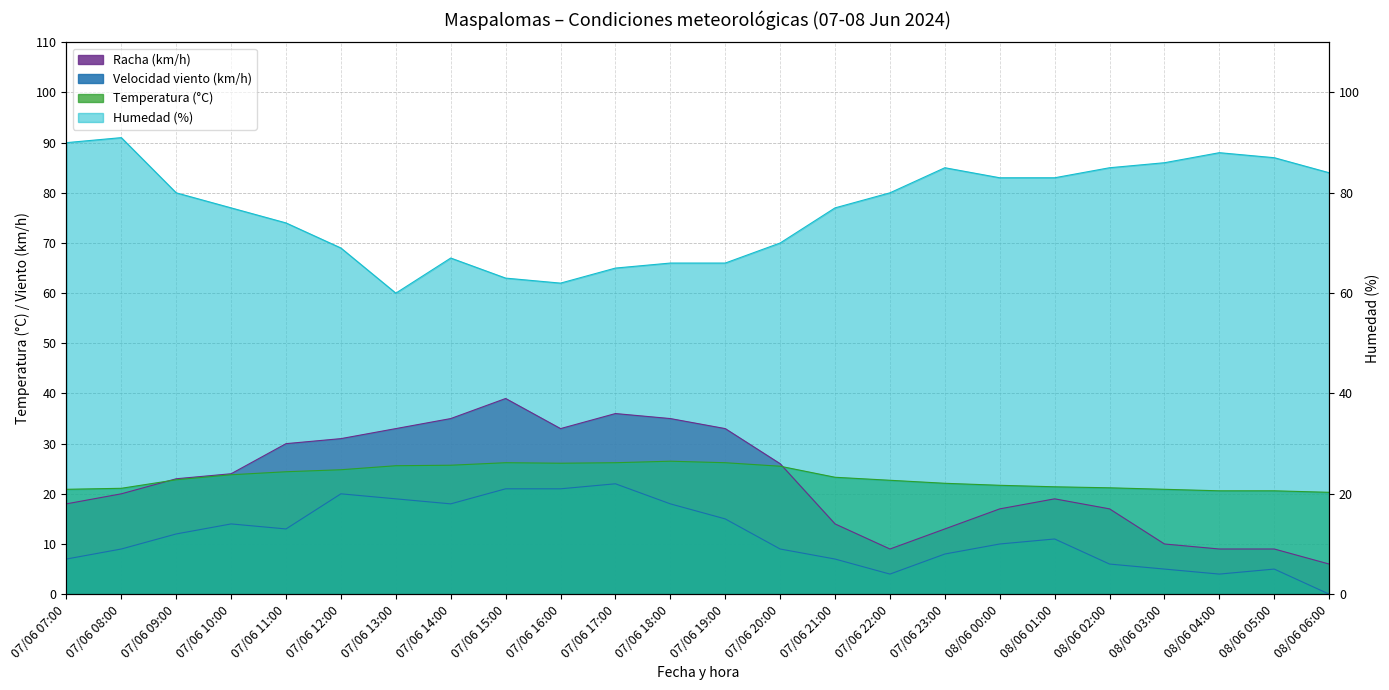

What value does the Humedad (%) series have at 08/06 04:00?

88.0